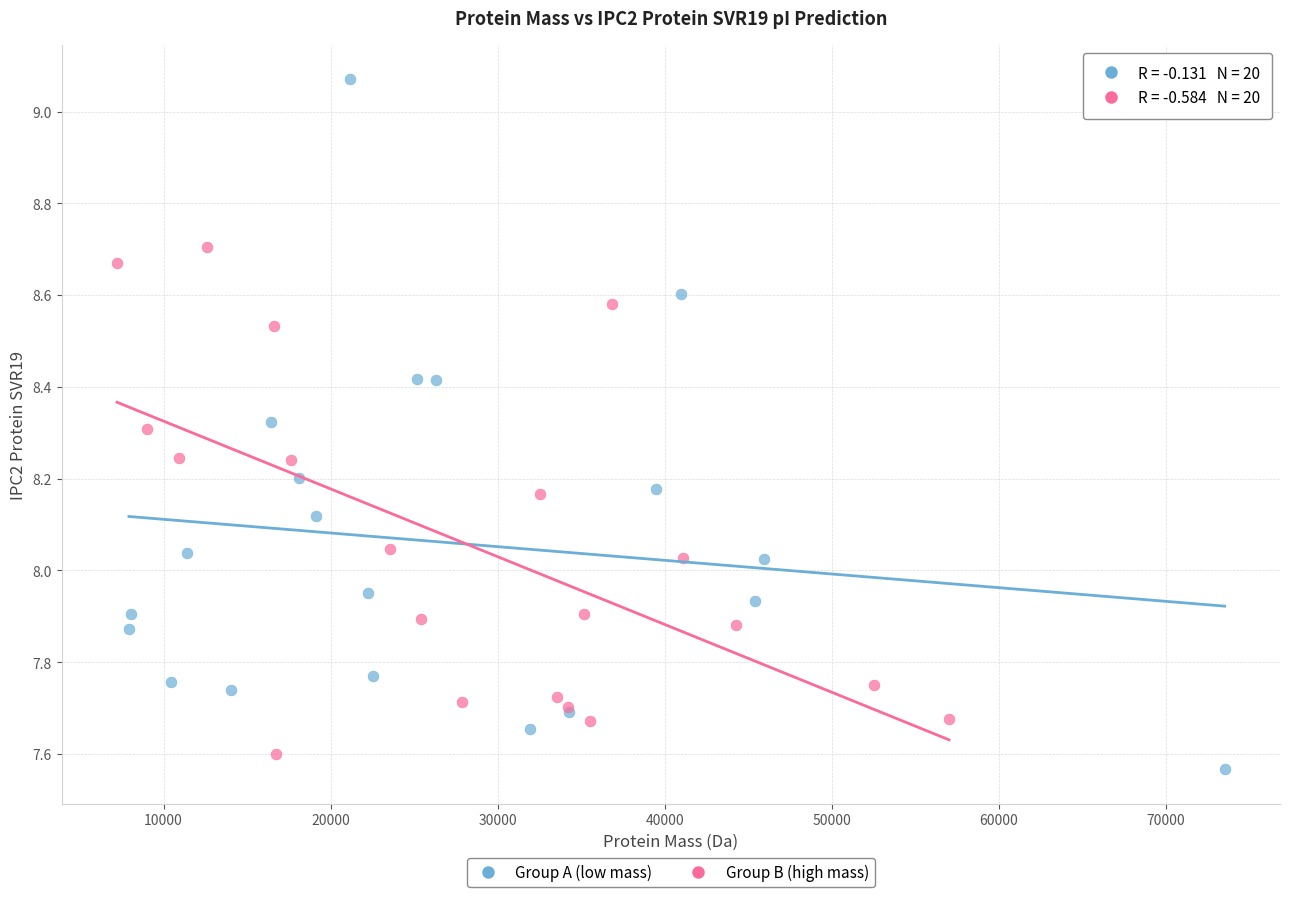

What are all the series names shown in the legend?

Group A (low mass), Group B (high mass)